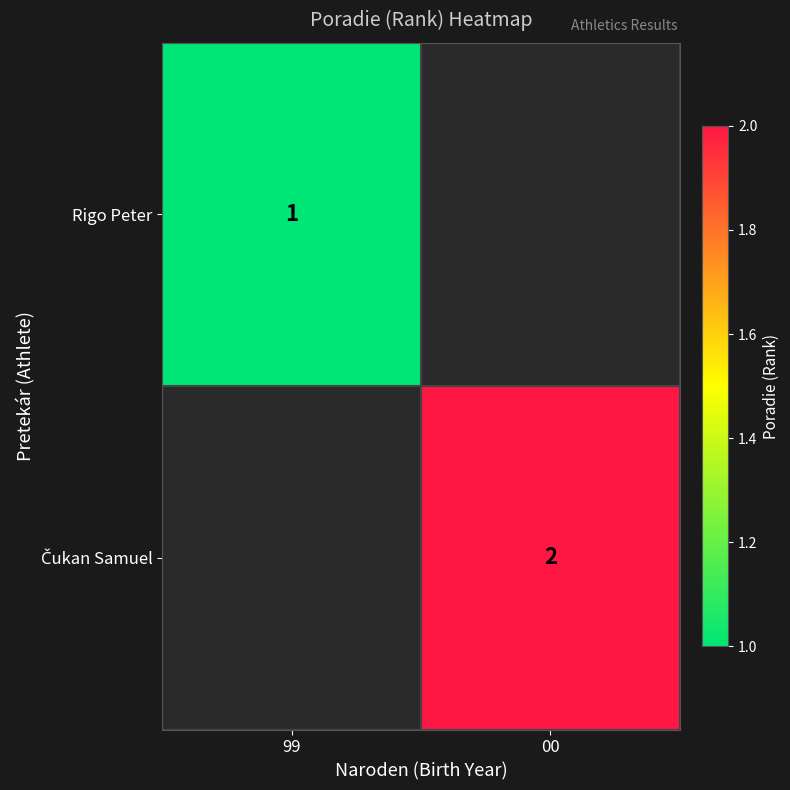

The value of Rigo Peter at 99 is 1. True or false?

True